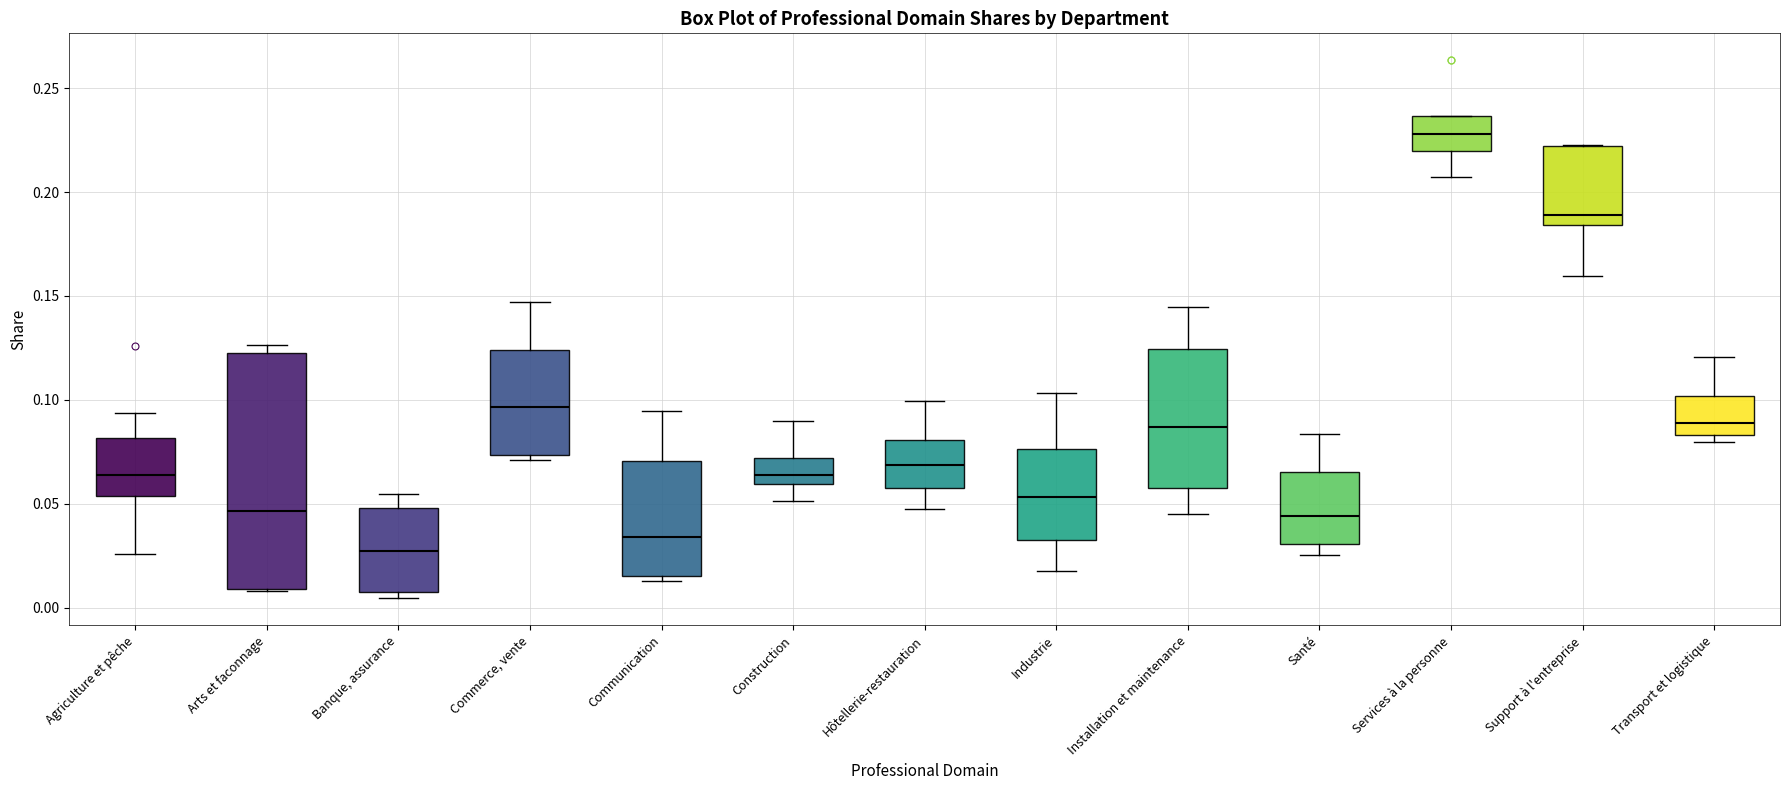

Where is the lower edge of the box for Installation et maintenance on the y-axis? The values are not printed on the chart, so give them approximately, as read against the axis.

0.055